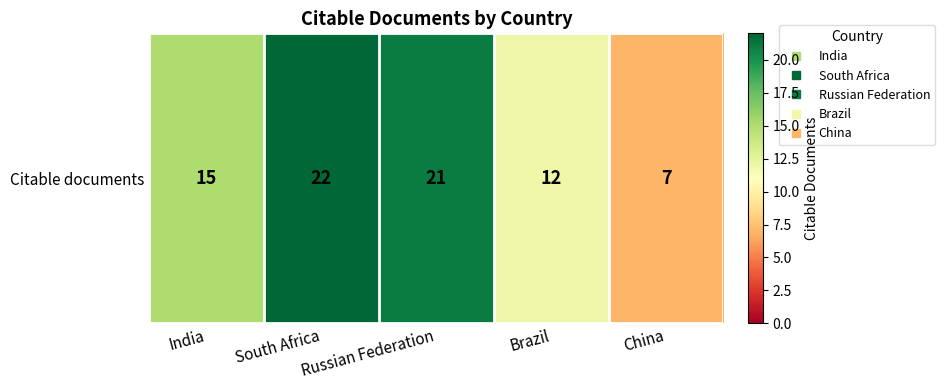

List the labels in order of value, smallest first.

China, Brazil, India, Russian Federation, South Africa